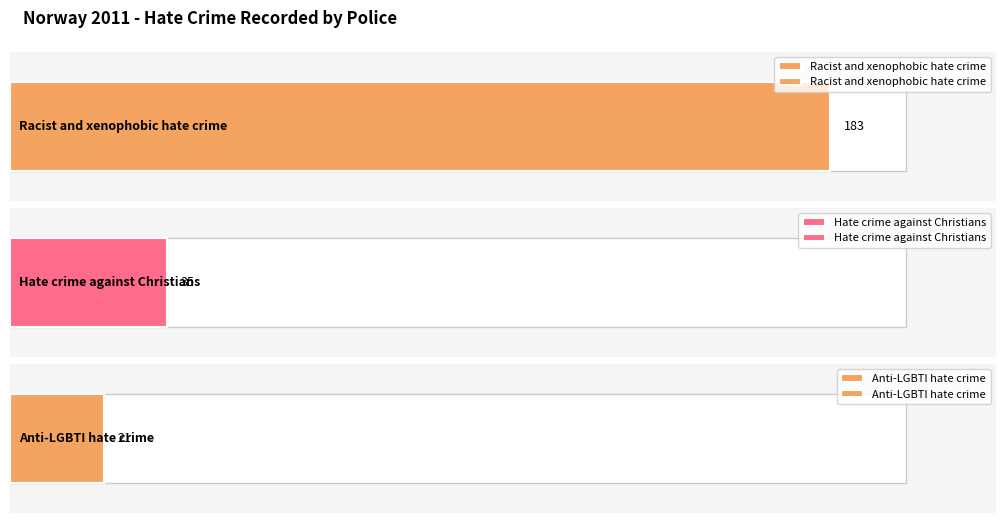

Which category has the highest value across all series?

Racist and xenophobic hate crime